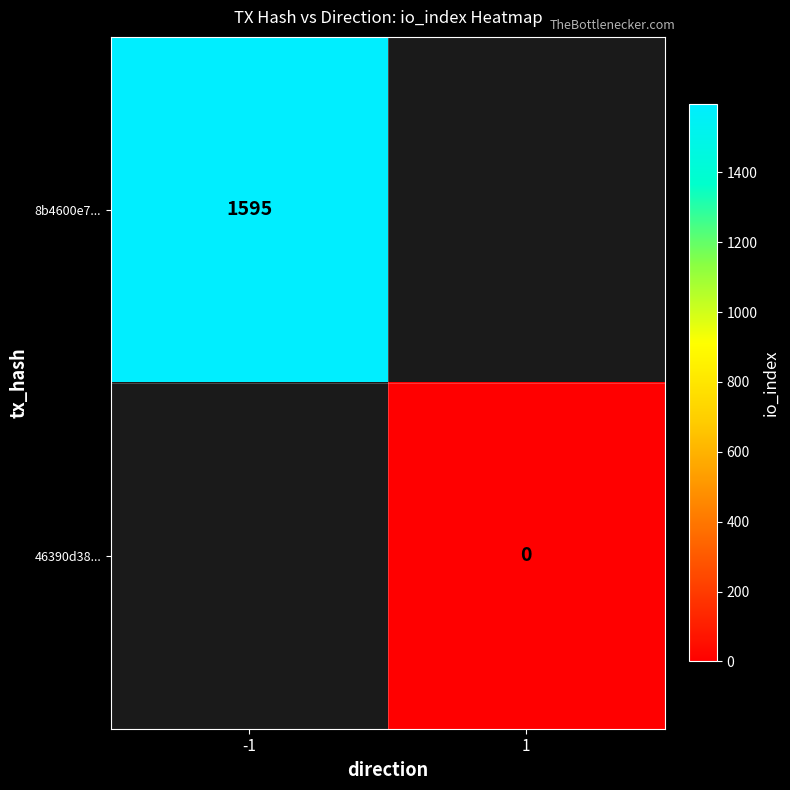

Is it true that 8b4600e7... equals 399 at -1?

False